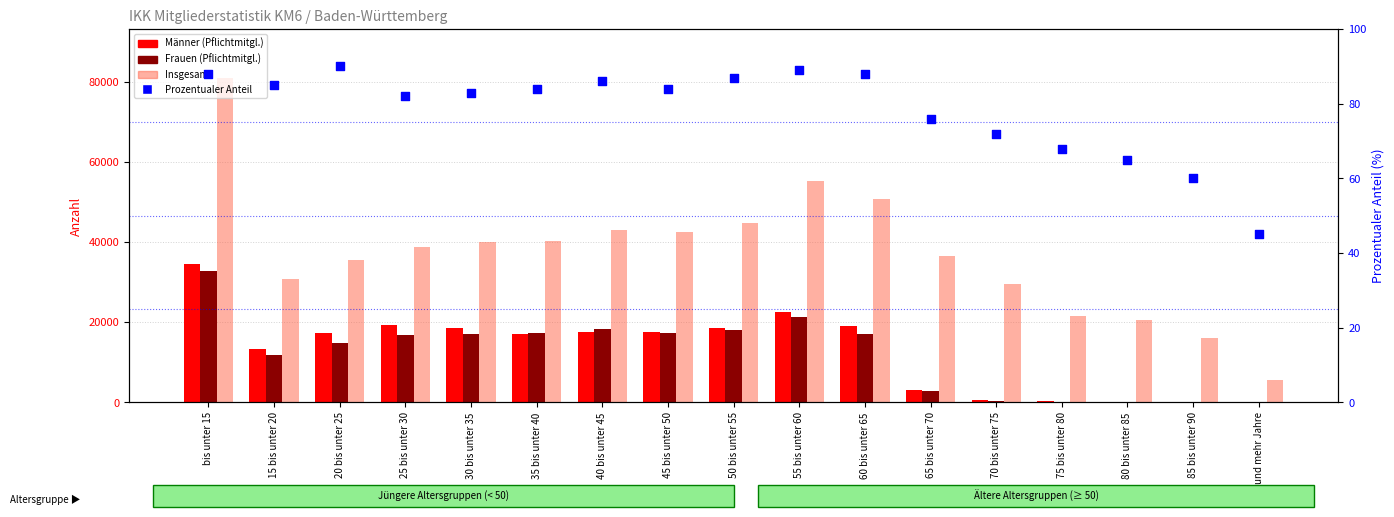

At which category is the sum across all series the highest?

bis unter 15